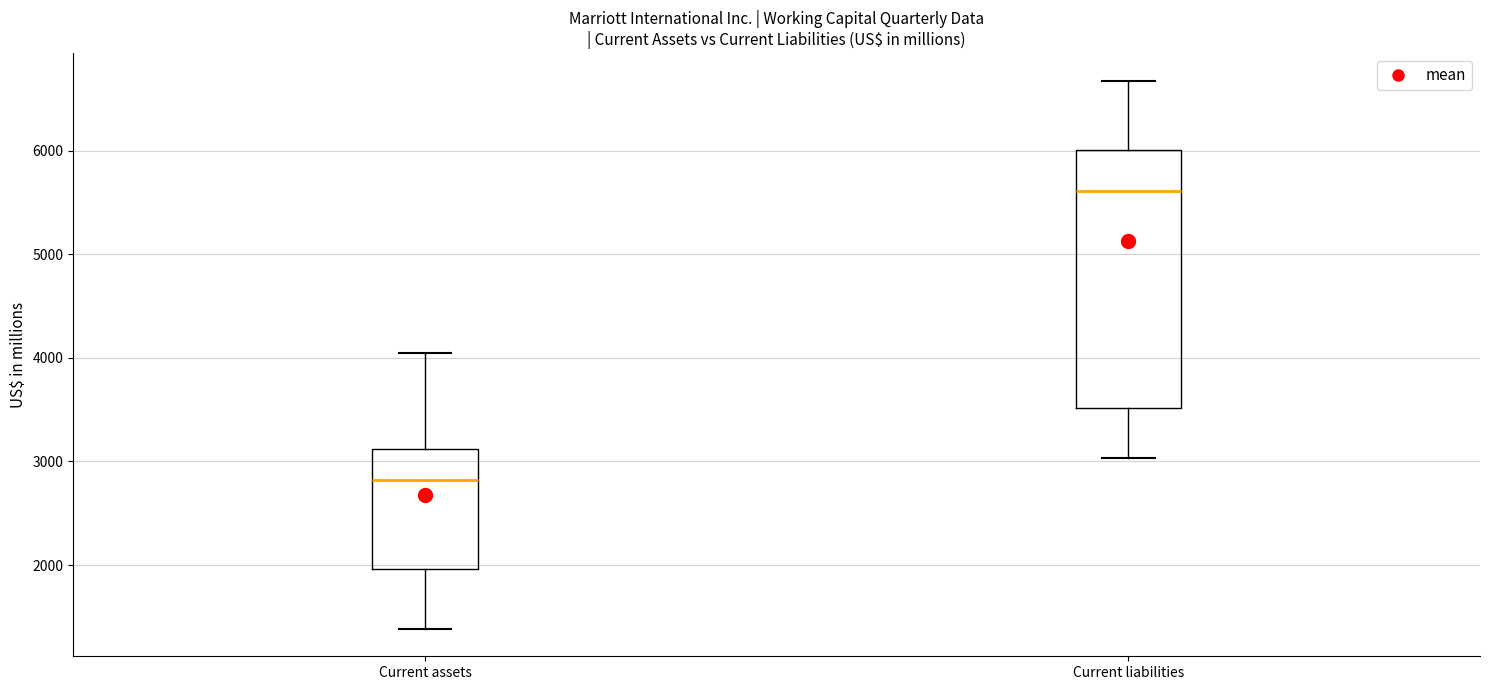

Where does the median line of the box for Current liabilities sit on the y-axis? The values are not printed on the chart, so give them approximately, as read against the axis.

5600